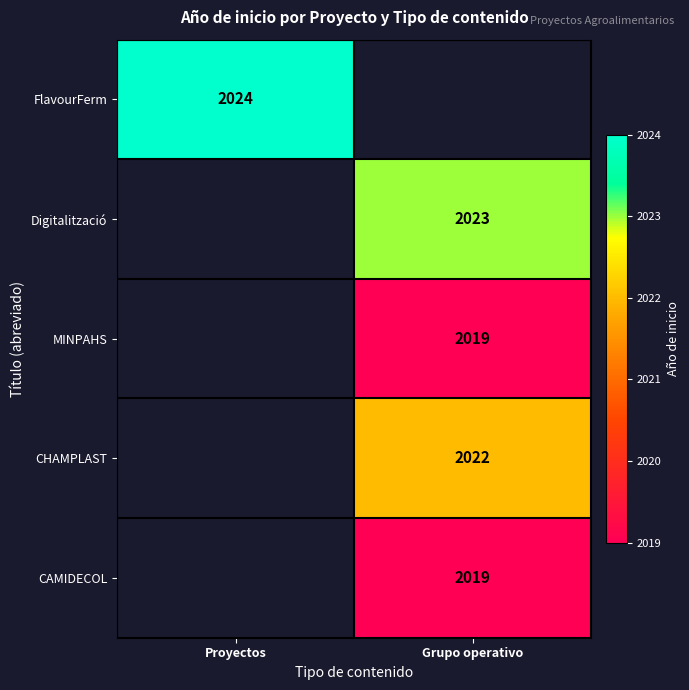

True or false: MINPAHS has a value of 1071 at Grupo operativo.

False